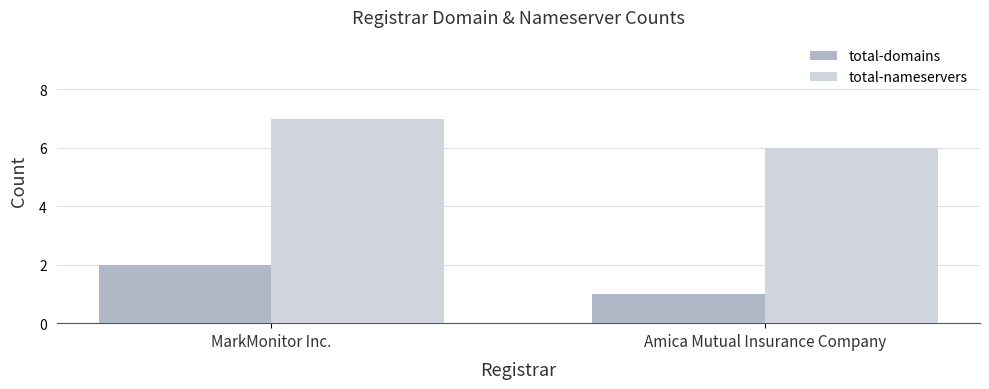

Reading right to left, list all the values displayed in this chart.

total-domains: 1	2
total-nameservers: 6	7